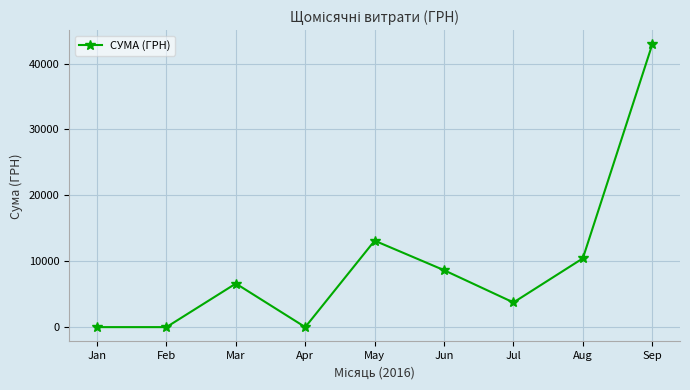

How many lines are shown in the chart?

1